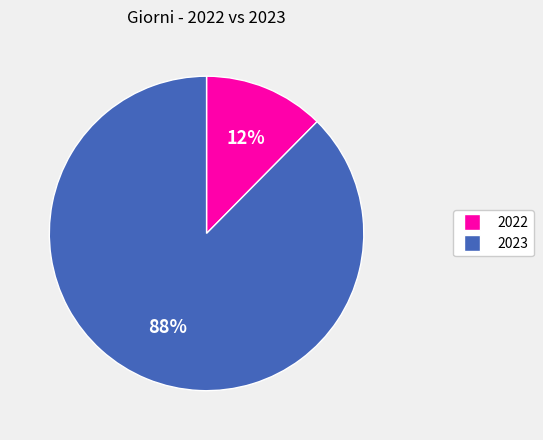

How many segments does this pie chart have?

2